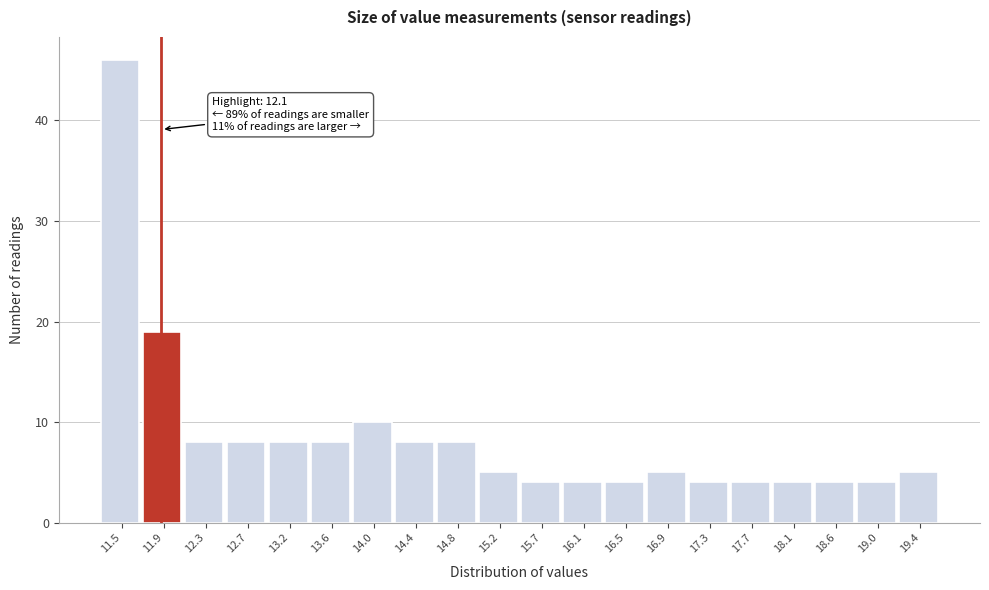

Reading left to right, extract all data points from this chart.

11.5=46	11.9=19	12.3=8	12.7=8	13.2=8	13.6=8	14.0=10	14.4=8	14.8=8	15.2=5	15.7=4	16.1=4	16.5=4	16.9=5	17.3=4	17.7=4	18.1=4	18.6=4	19.0=4	19.4=5